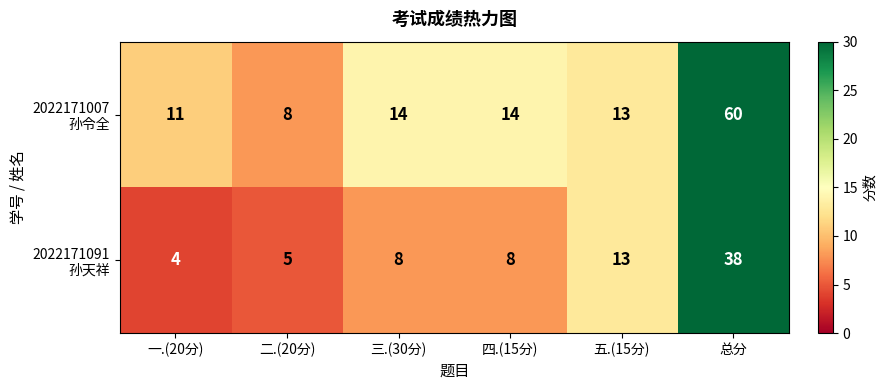

Which label corresponds to the smallest value in the chart?

一.(20分)